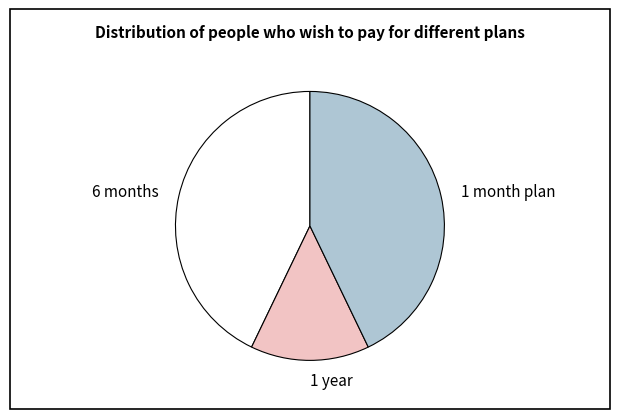

Which has a higher value, 1 year or 6 months?

6 months